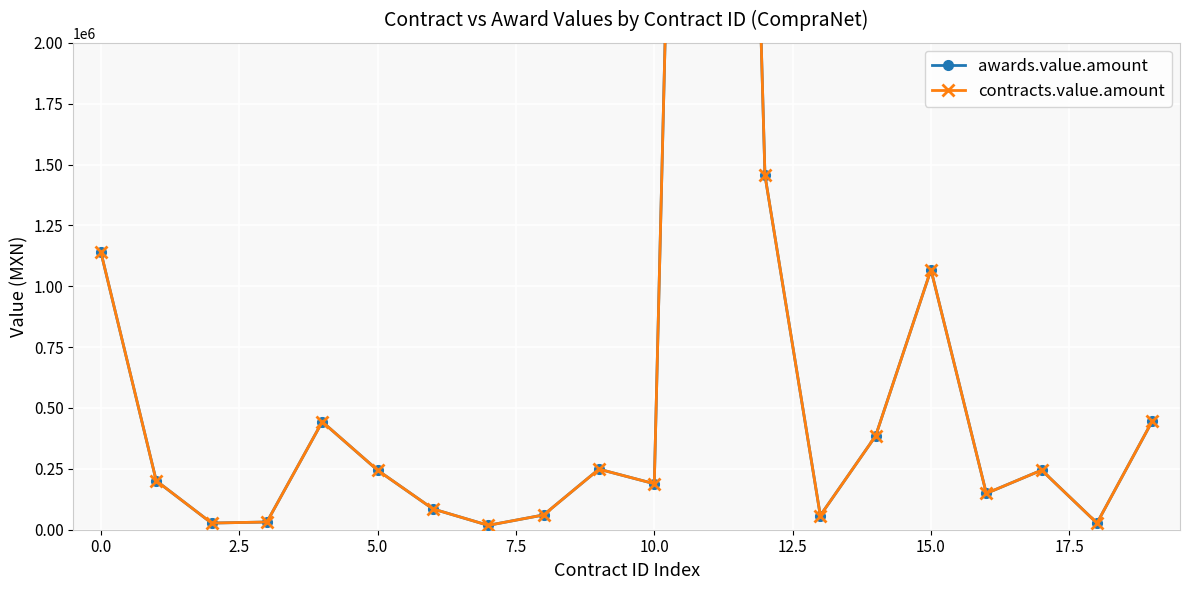

At 5.0, list the series in order from smallest to largest.

awards.value.amount, contracts.value.amount